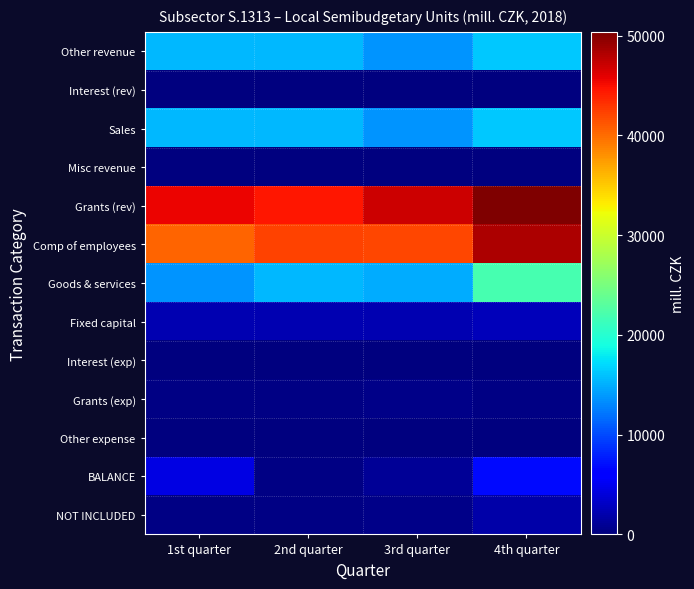

Reading left to right, extract all data points from this chart.

Other revenue: 1st quarter=15373.4	2nd quarter=15494.4	3rd quarter=13665.9	4th quarter=16329.6
Interest (rev): 1st quarter=3.6	2nd quarter=4.5	3rd quarter=10.6	4th quarter=10.4
Sales: 1st quarter=15349.8	2nd quarter=15459.7	3rd quarter=13622.6	4th quarter=16265.1
Misc revenue: 1st quarter=20.0	2nd quarter=30.2	3rd quarter=32.7	4th quarter=54.0
Grants (rev): 1st quarter=45646.8	2nd quarter=44522.4	3rd quarter=46923.3	4th quarter=50368.8
Comp of employees: 1st quarter=40357.7	2nd quarter=42277.9	3rd quarter=42069.3	4th quarter=48308.2
Goods & services: 1st quarter=13676.7	2nd quarter=15465.7	3rd quarter=14772.7	4th quarter=21939.4
Fixed capital: 1st quarter=2189.2	2nd quarter=2258.8	3rd quarter=2251.1	4th quarter=2682.2
Interest (exp): 1st quarter=4.4	2nd quarter=5.2	3rd quarter=5.1	4th quarter=9.2
Grants (exp): 1st quarter=265.8	2nd quarter=271.3	3rd quarter=439.1	4th quarter=335.8
Other expense: 1st quarter=44.1	2nd quarter=44.7	3rd quarter=28.5	4th quarter=159.4
BALANCE: 1st quarter=4482.3	2nd quarter=306.8	3rd quarter=1023.5	4th quarter=6735.7
NOT INCLUDED: 1st quarter=201.8	2nd quarter=331.7	3rd quarter=466.2	4th quarter=1907.4